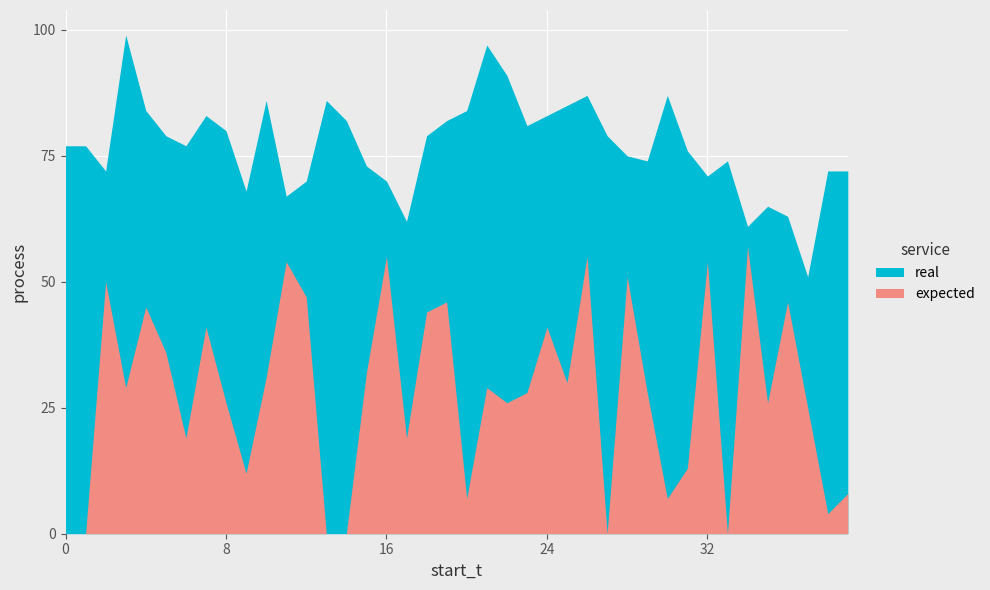

How many data points does each series have?

40